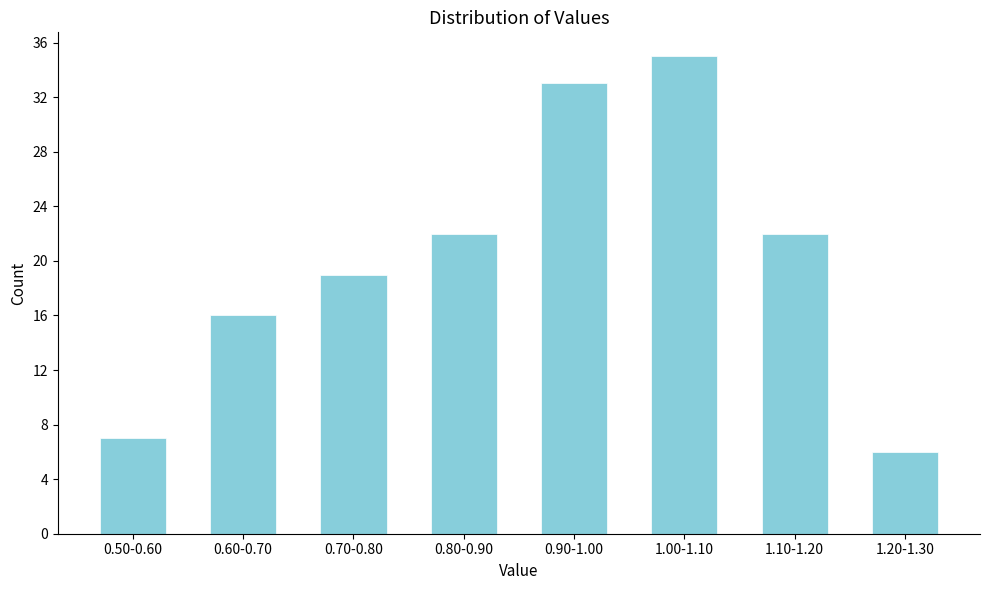

Reading right to left, list all the values displayed in this chart.

6	22	35	33	22	19	16	7